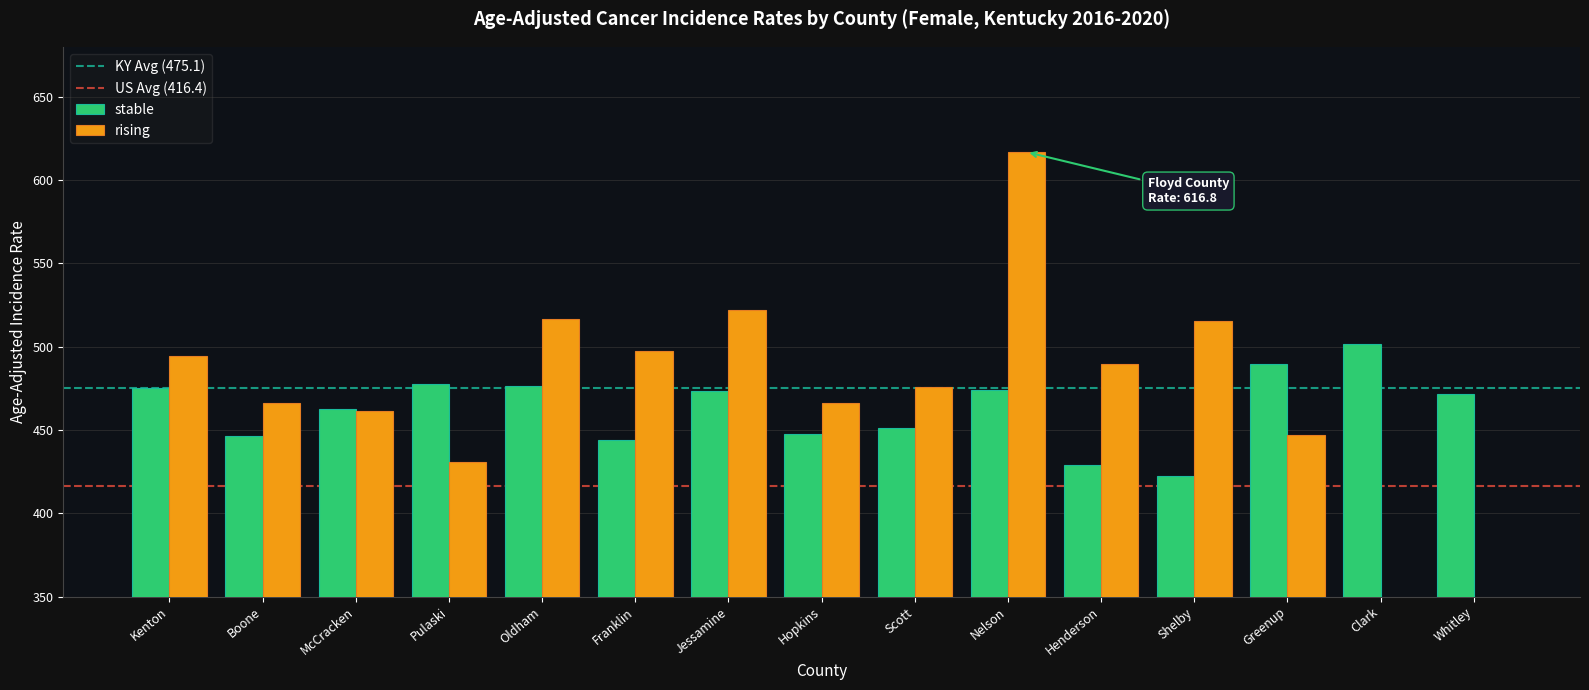

At how many categories does at least one series exceed 389?

15